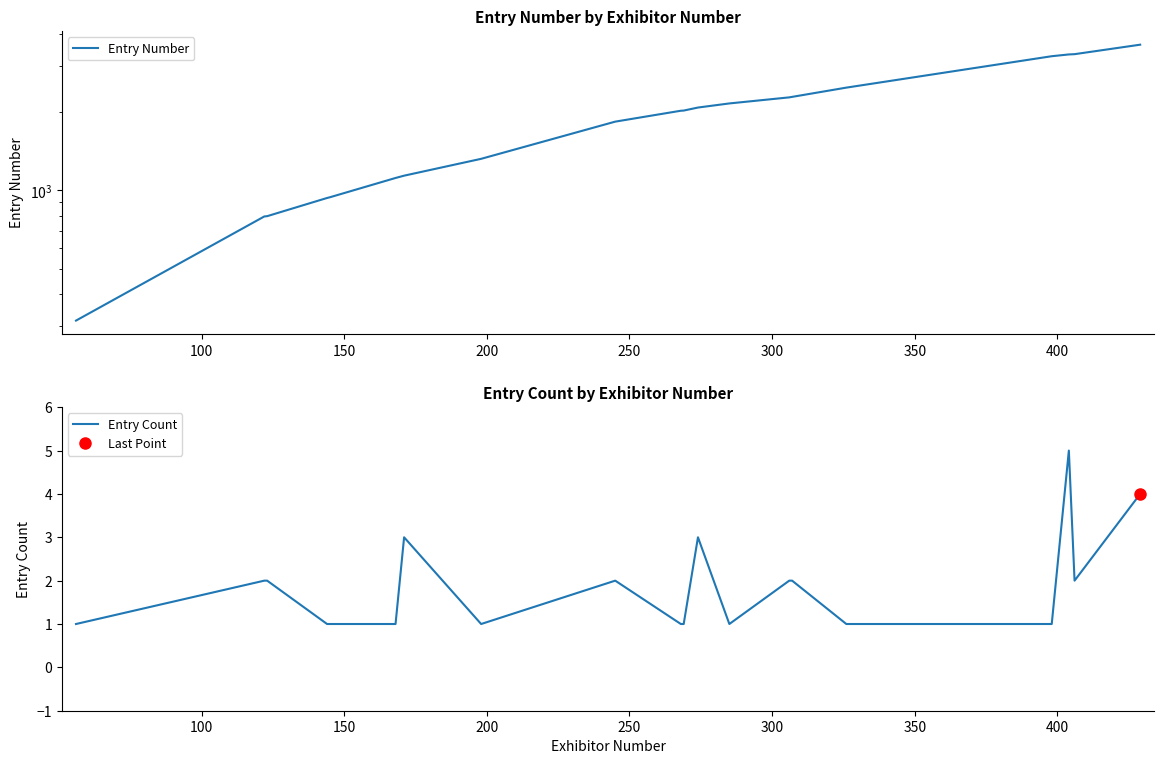

What is the highest value of the Entry Count series?

5